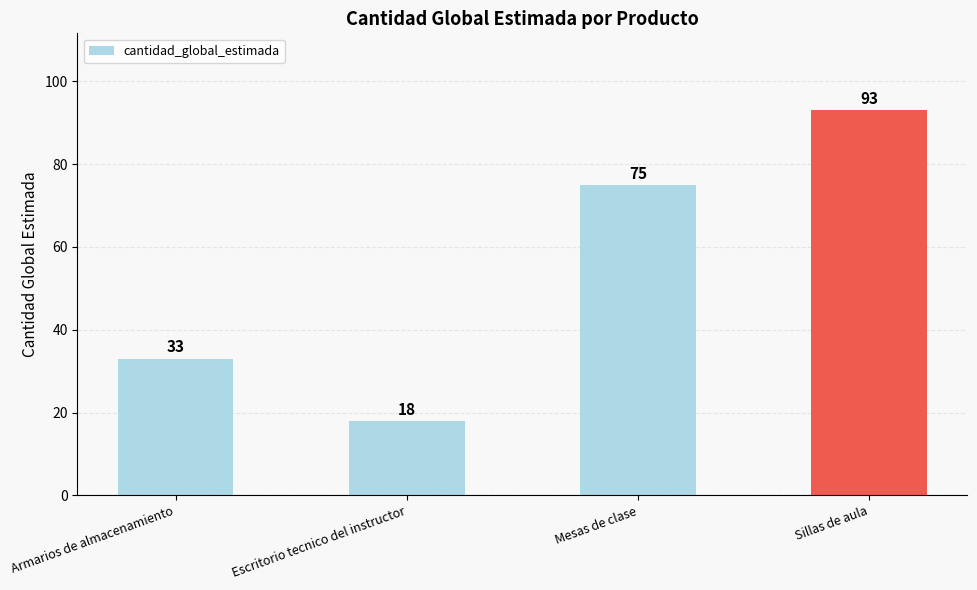

What is the label of the 2nd bar from the right?

Mesas de clase